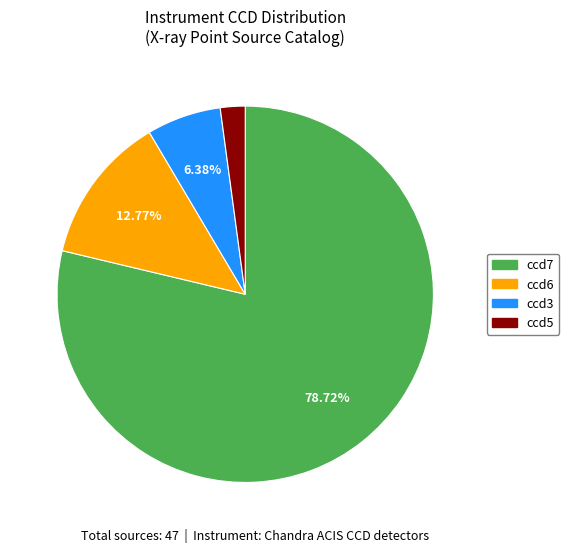

Does any single category account for the majority?

Yes